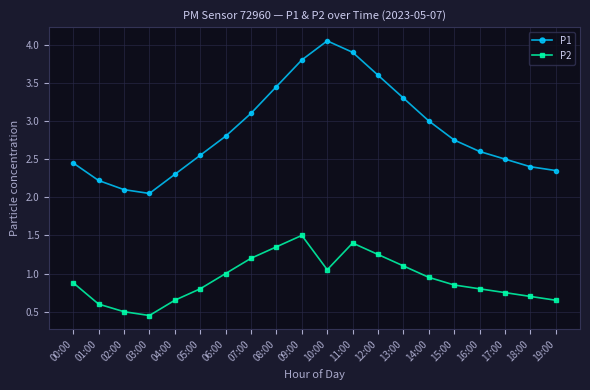

True or false: P1 and P2 intersect in this chart.

False